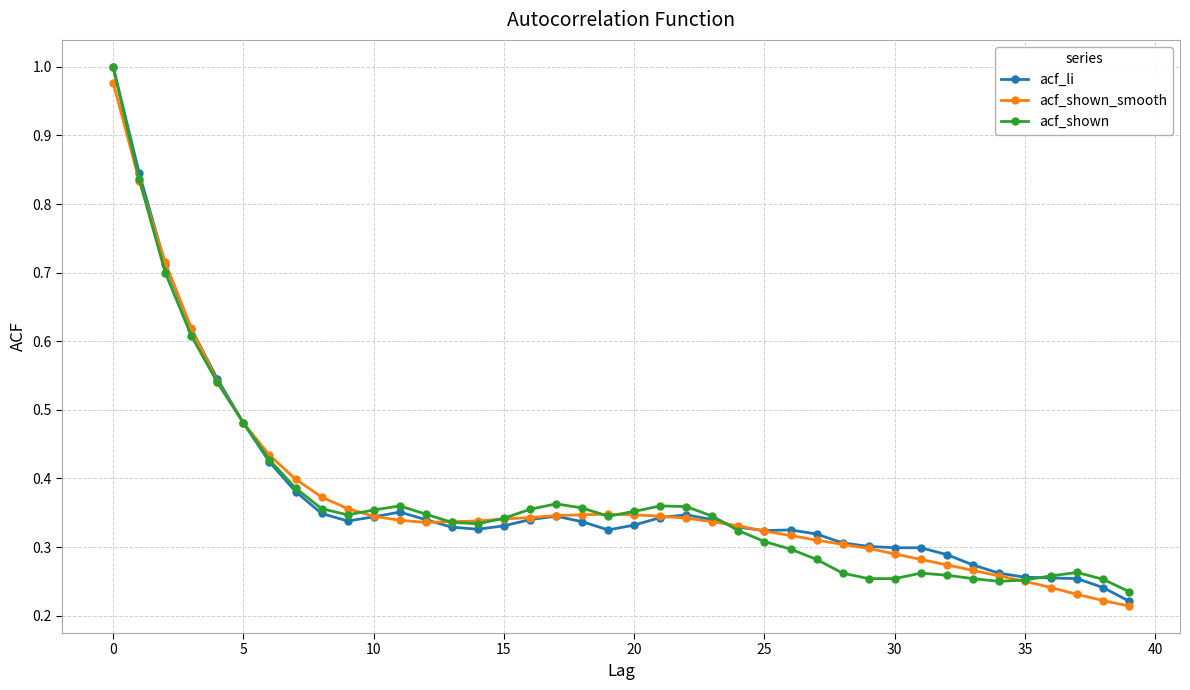

At how many categories does at least one series exceed 0?

40